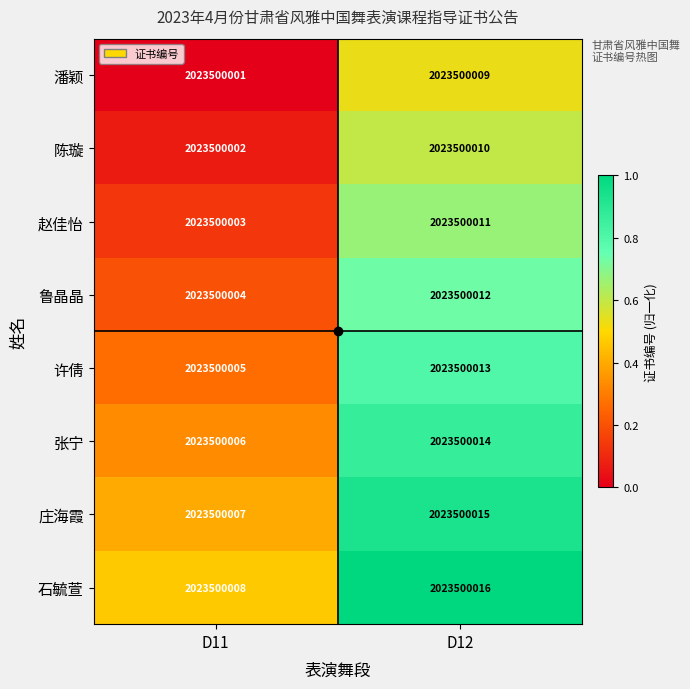

List the labels in order of 赵佳怡 value, largest first.

D12, D11